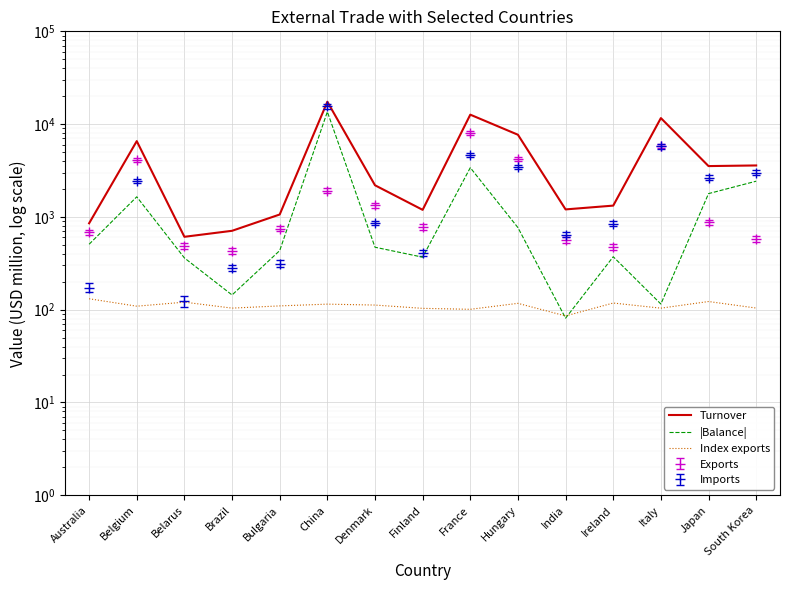

Which series has the largest range (max minus min)?

Turnover